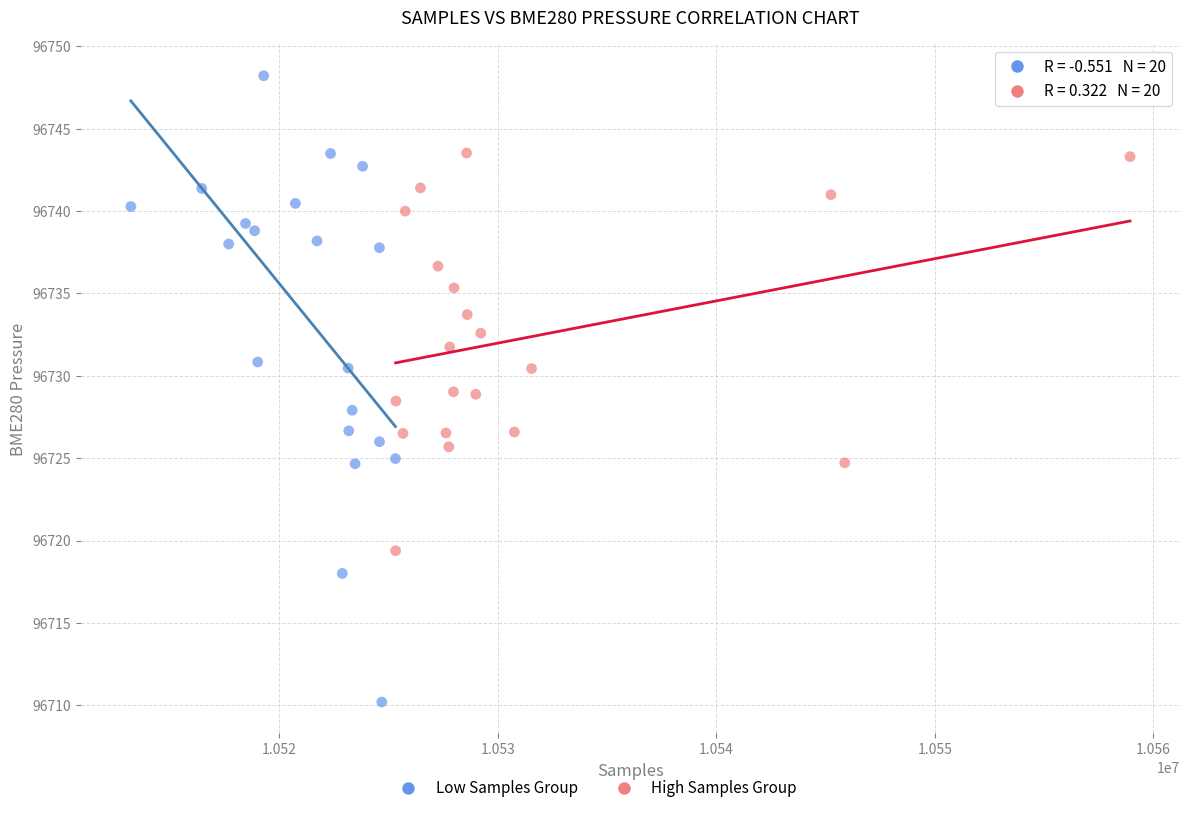

Which series reaches the minimum Y coordinate?

Low Samples Group